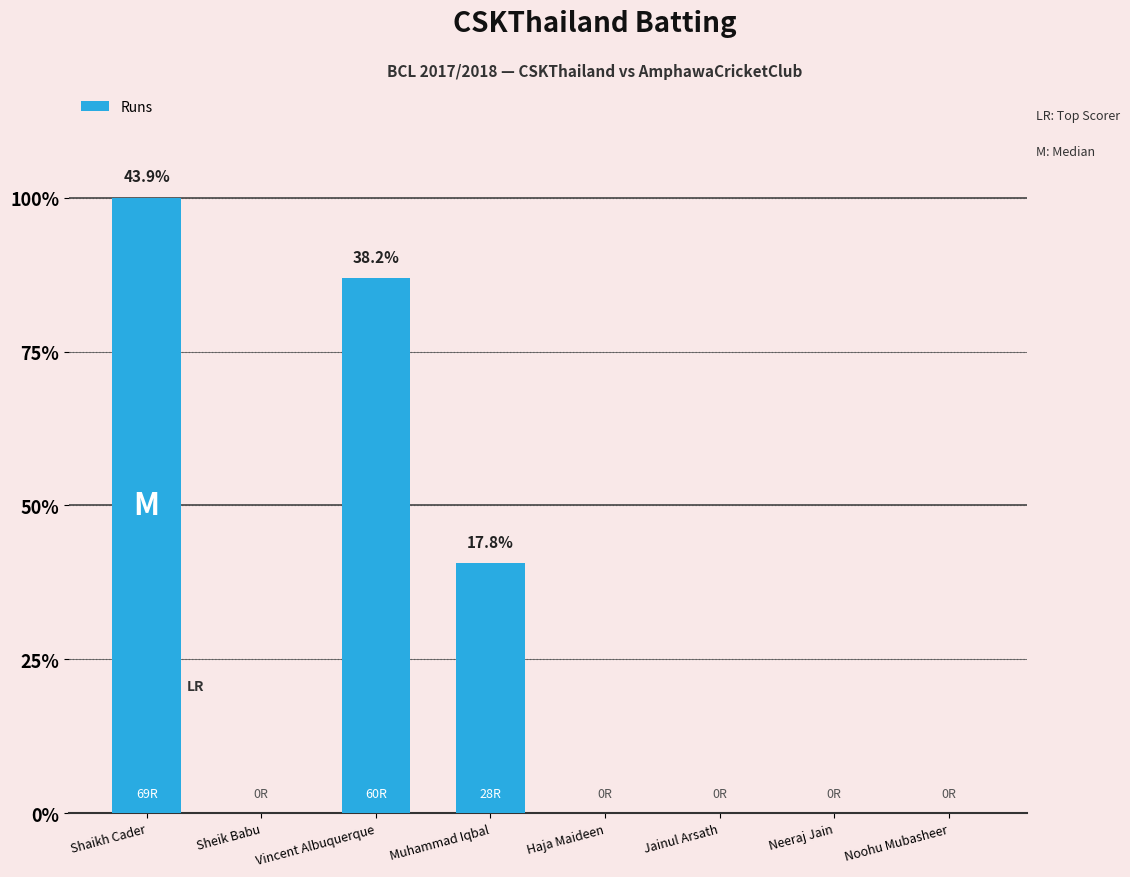

What position from the left is Neeraj Jain?

7